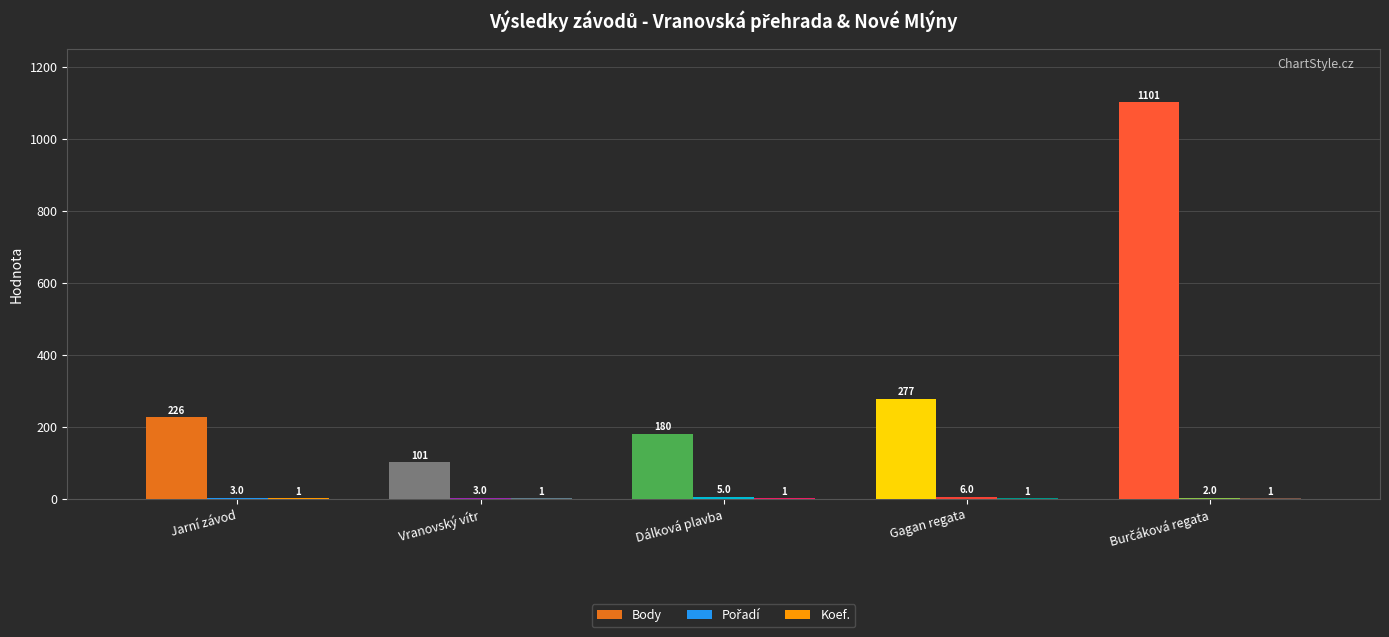

Does the chart contain stacked bars?

No